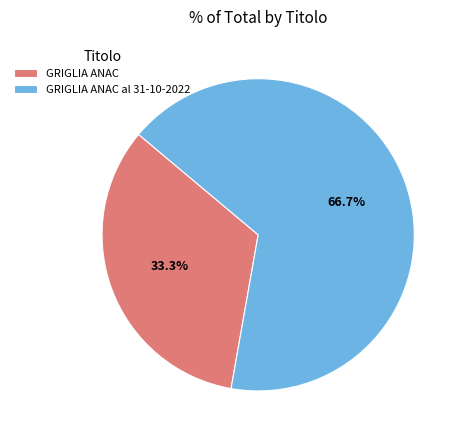

What is the ratio of the value at GRIGLIA ANAC al 31-10-2022 to the value at GRIGLIA ANAC?

2.0